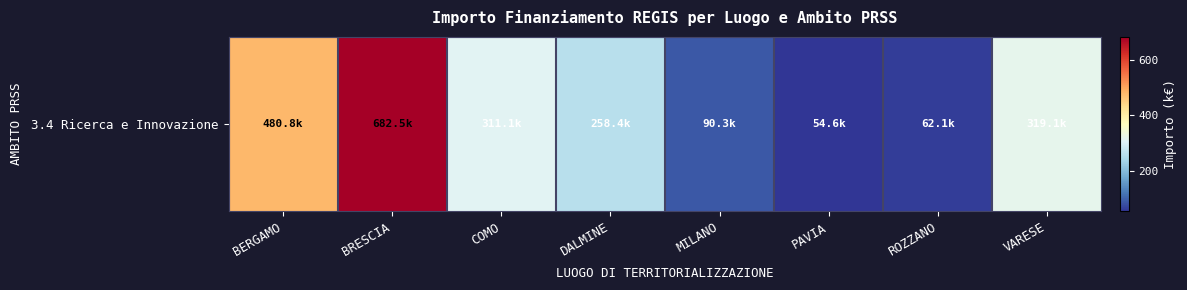

What is the difference between the maximum and minimum values?

627.9